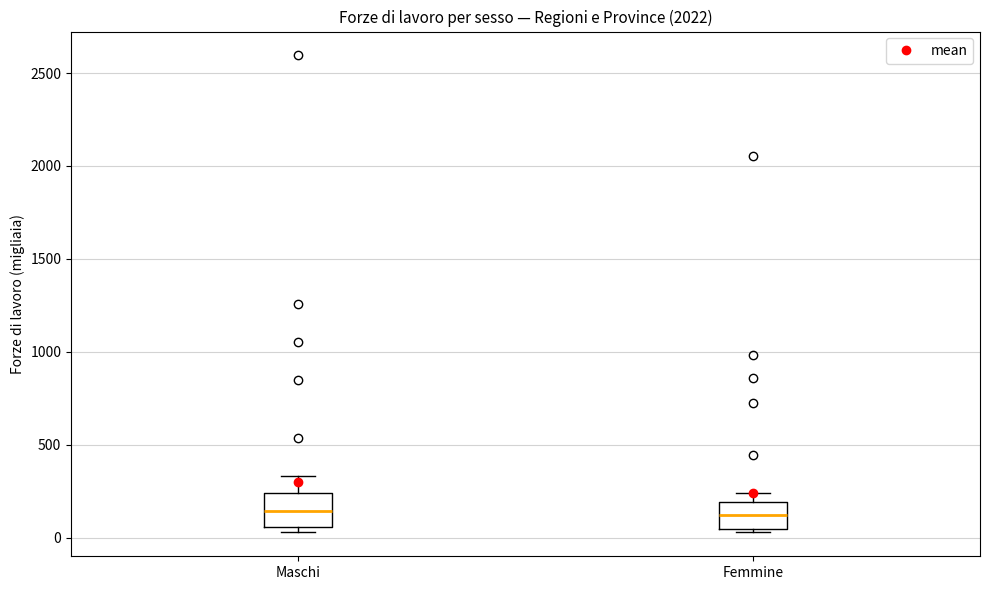

Reading left to right, read every box against the y-axis: the position of its median line, the range the box covers, and the ends of its whiskers. The values are not printed on the chart, so give them approximately, as read against the axis.

Maschi: median 150, box 50 to 250, whiskers 50 (just below the box's lower edge) to 350
Femmine: median 100, box 50 to 200, whiskers 50 (just below the box's lower edge) to 250